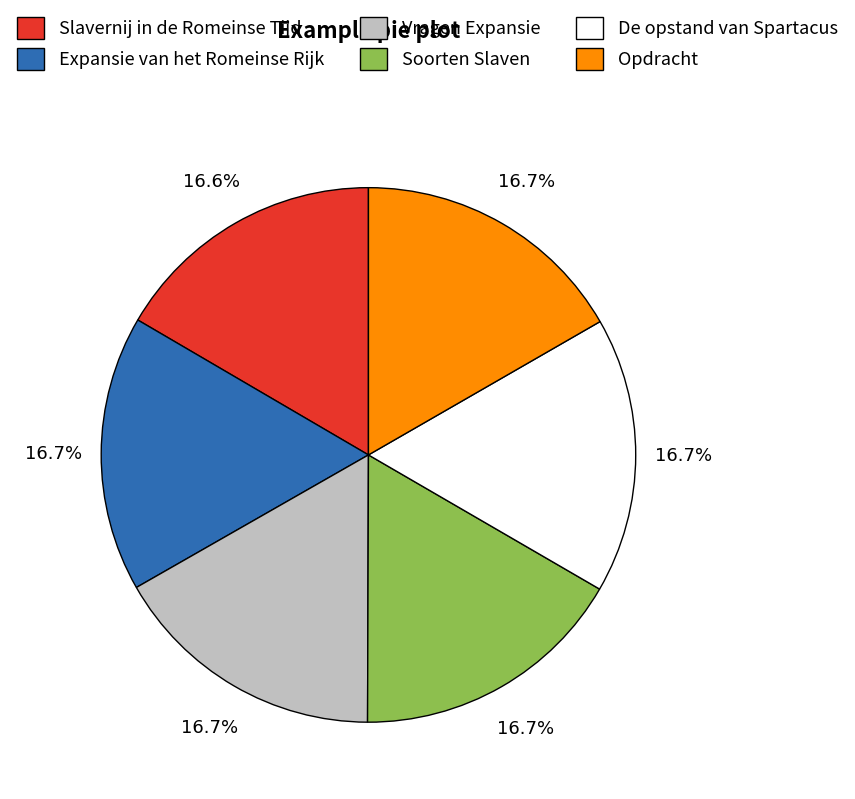

Is it true that Opdracht is 17% of the pie?

True